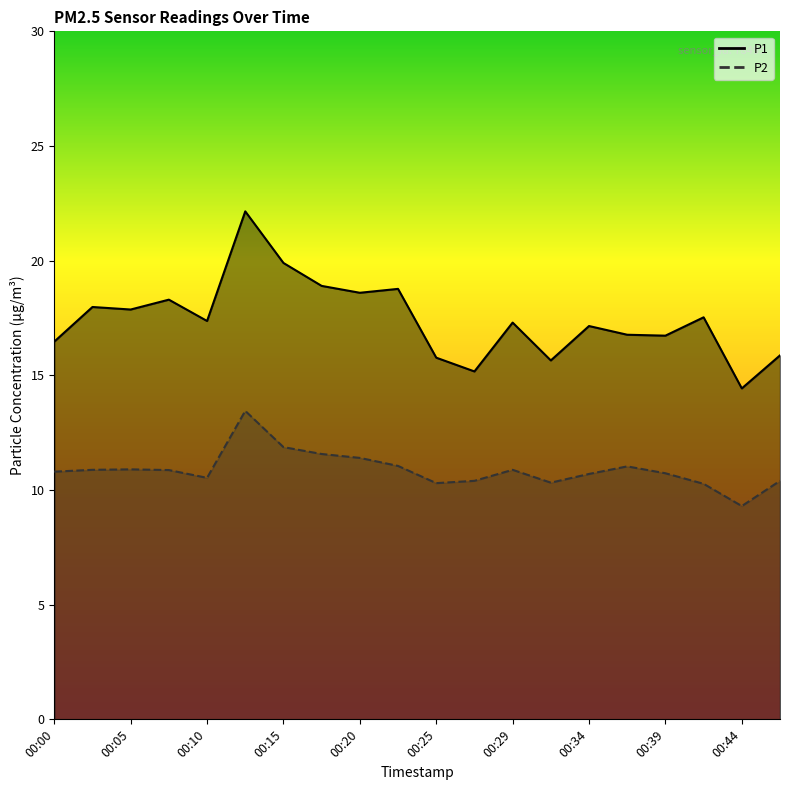

Where is the first local minimum for P2?

00:10